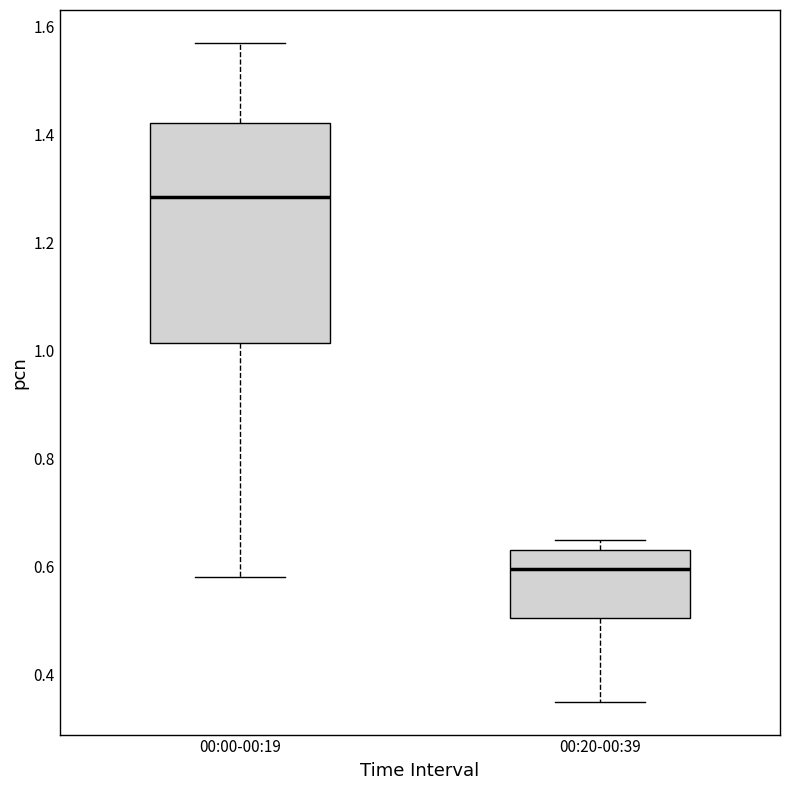

Reading left to right, transcribe this box plot: for each box, give where its median line is, the range the box spans, and where its two whiskers end, as read against the y-axis. The values are not printed on the chart, so give them approximately, as read against the axis.

00:00-00:19: median 1.28, box 1.02 to 1.42, whiskers 0.58 to 1.58
00:20-00:39: median 0.60, box 0.50 to 0.64, whiskers 0.36 to 0.66